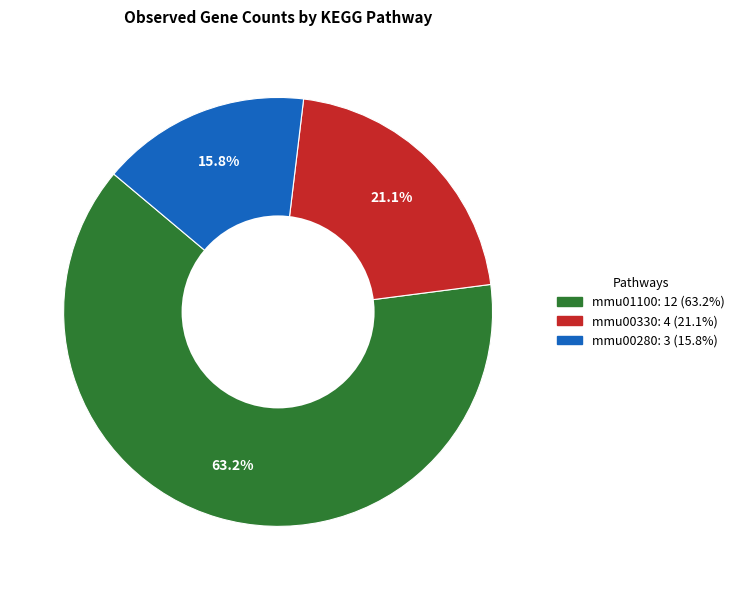

What is the majority slice?

mmu01100